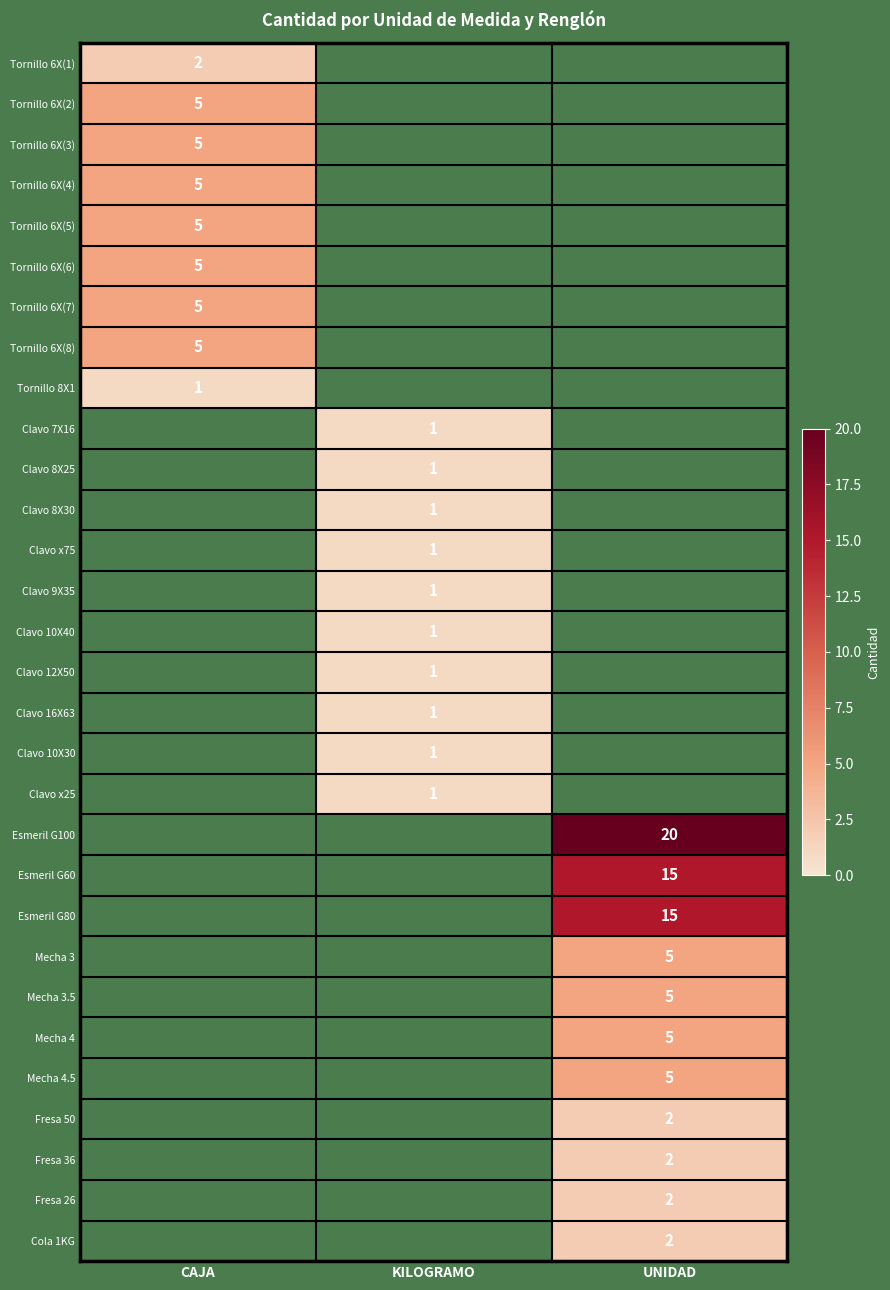

Is it true that Clavo 10X40 equals 1 at KILOGRAMO?

True